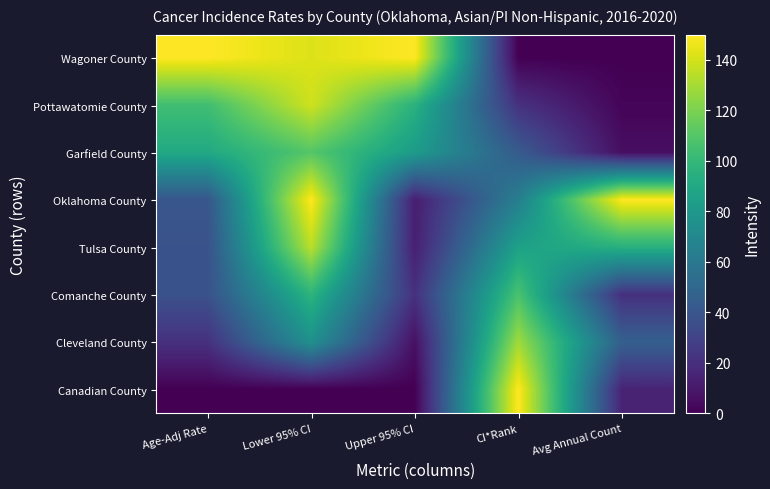

Reading left to right, extract all data points from this chart.

Wagoner County: Age-Adj Rate=150.0	Lower 95% CI=142.1	Upper 95% CI=150.0	CI*Rank=0.0	Avg Annual Count=0.0
Pottawatomie County: Age-Adj Rate=104.4	Lower 95% CI=139.0	Upper 95% CI=95.7	CI*Rank=21.4	Avg Annual Count=1.9
Garfield County: Age-Adj Rate=90.7	Lower 95% CI=110.2	Upper 95% CI=82.5	CI*Rank=42.9	Avg Annual Count=5.7
Oklahoma County: Age-Adj Rate=40.2	Lower 95% CI=150.0	Upper 95% CI=12.5	CI*Rank=64.3	Avg Annual Count=150.0
Tulsa County: Age-Adj Rate=38.0	Lower 95% CI=134.4	Upper 95% CI=13.1	CI*Rank=85.7	Avg Annual Count=94.9
Comanche County: Age-Adj Rate=37.8	Lower 95% CI=97.3	Upper 95% CI=21.2	CI*Rank=107.1	Avg Annual Count=20.9
Cleveland County: Age-Adj Rate=21.2	Lower 95% CI=75.7	Upper 95% CI=6.8	CI*Rank=128.6	Avg Annual Count=45.6
Canadian County: Age-Adj Rate=0.0	Lower 95% CI=0.0	Upper 95% CI=0.0	CI*Rank=150.0	Avg Annual Count=15.2